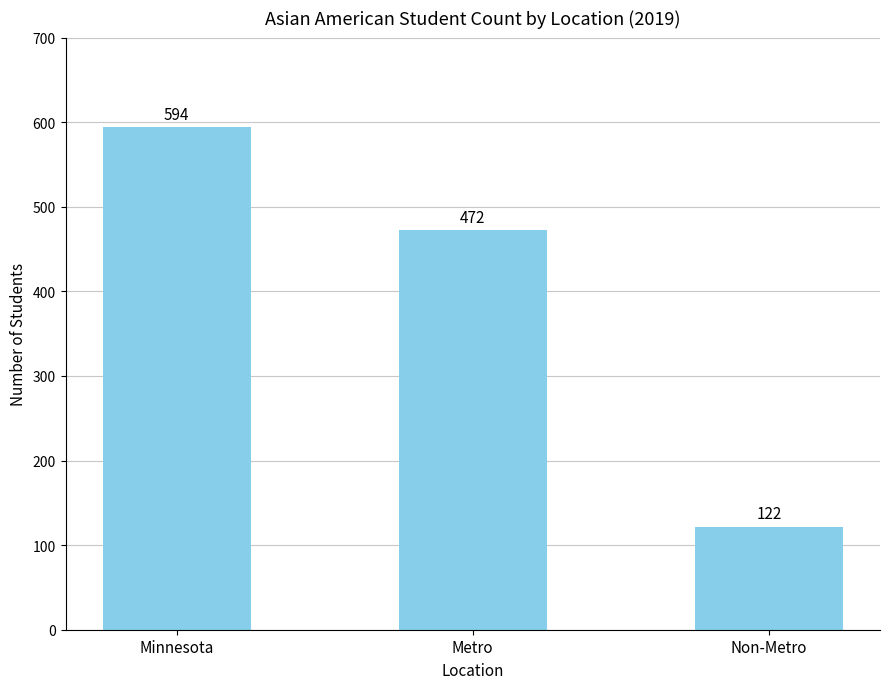

What is the label of the 3rd bar from the left?

Non-Metro